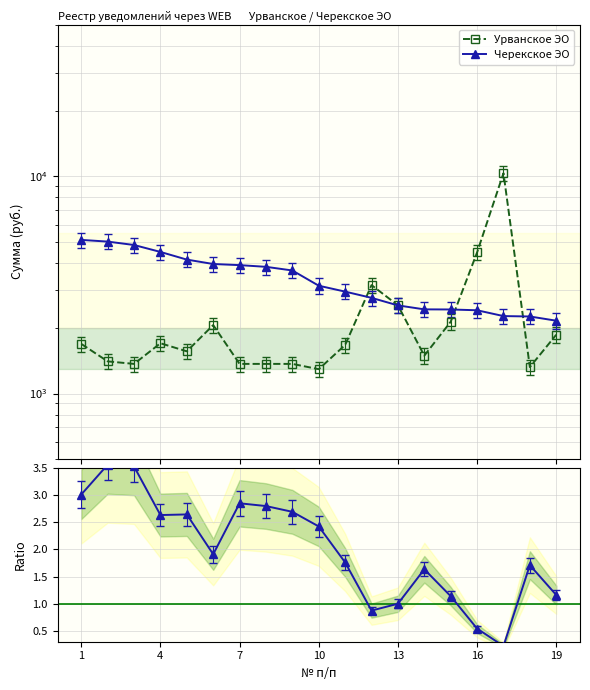

Which series has the widest spread of values?

Урванское ЭО